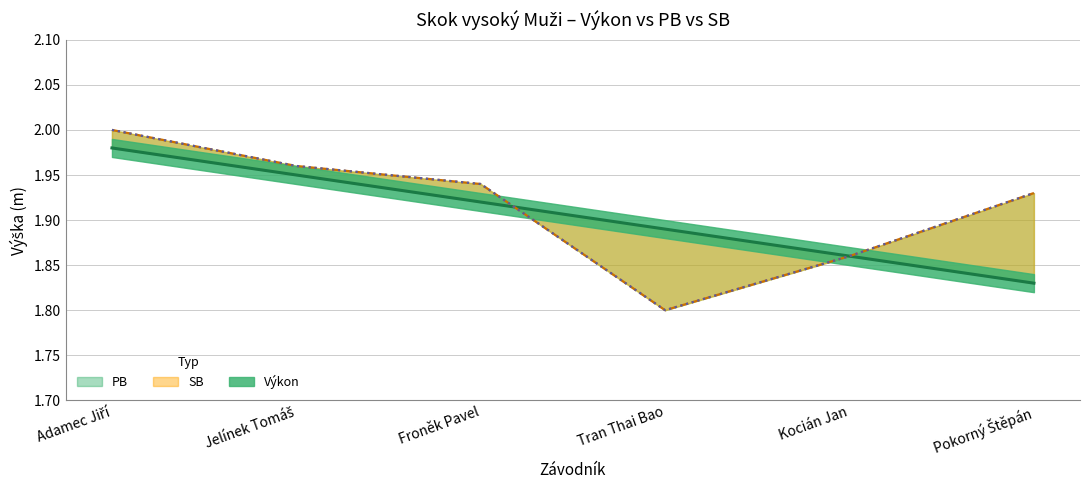

How many lines are shown in the chart?

3